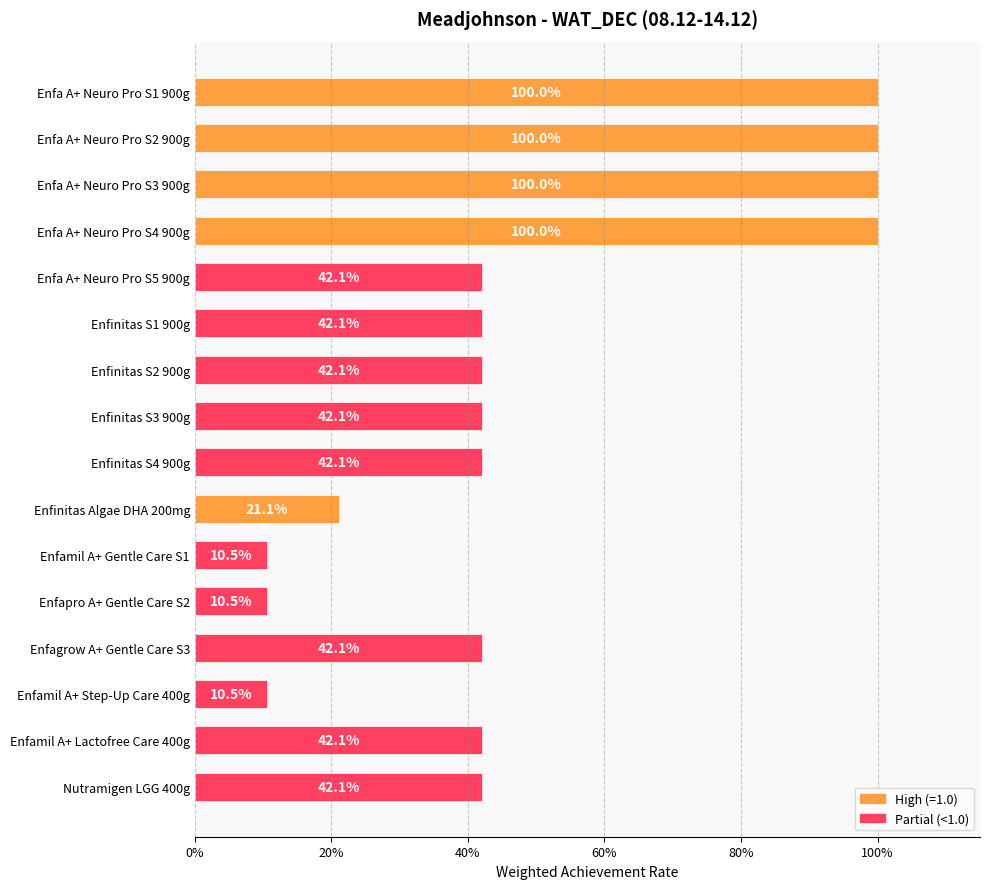

Are the bars horizontal?

Yes